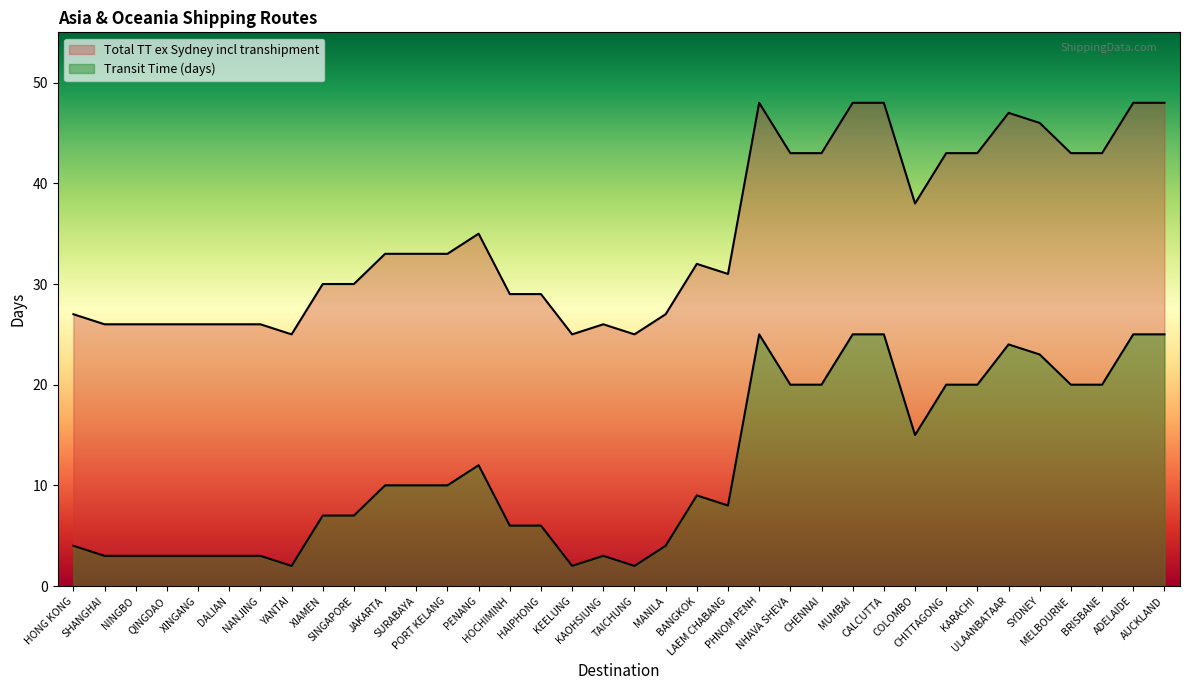

What is the lowest value of the Total TT ex Sydney incl transhipment series?

25